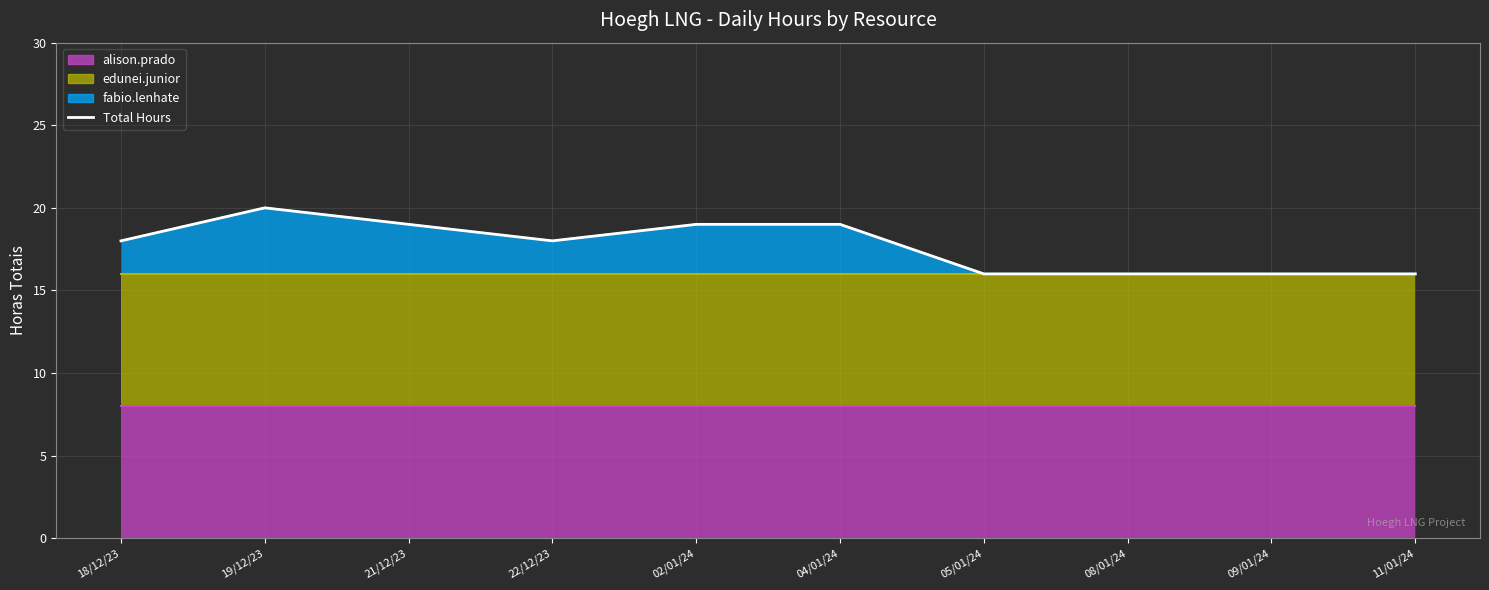

True or false: there are more than 2 points higher than both neighbors.

False